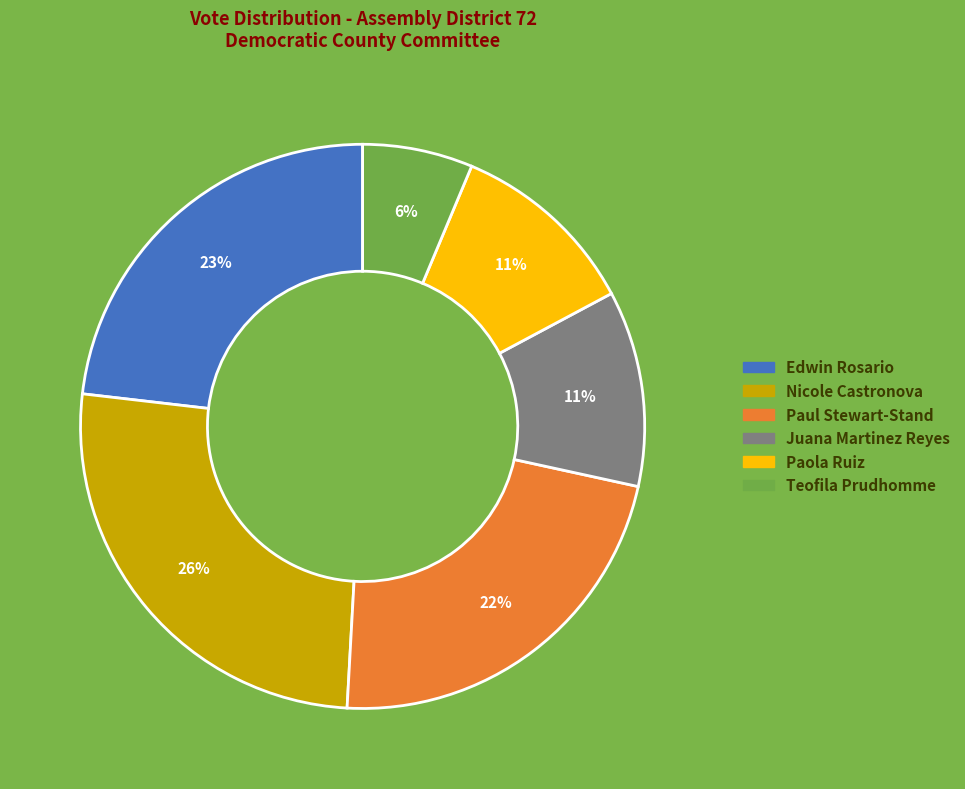

What is the smallest slice in the pie chart?

Teofila Prudhomme